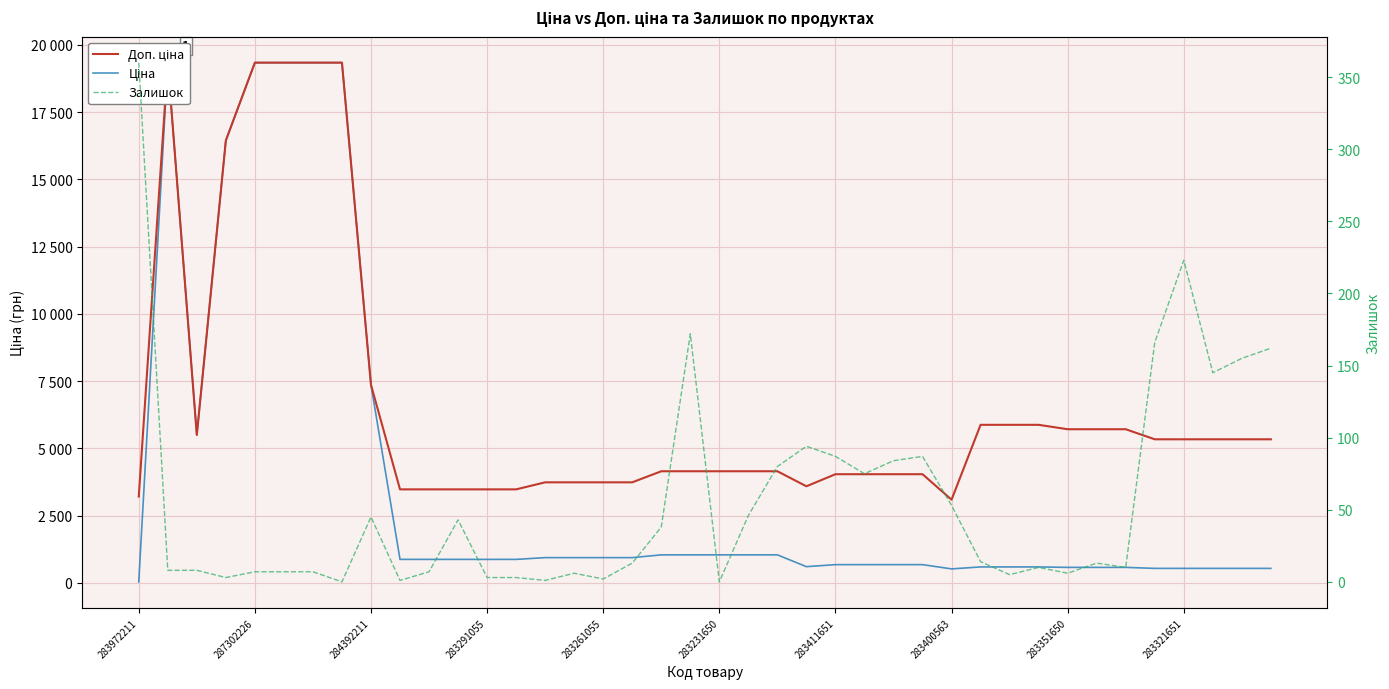

What is the difference between the maximum and second lowest values in the Ціна series?

18828.3